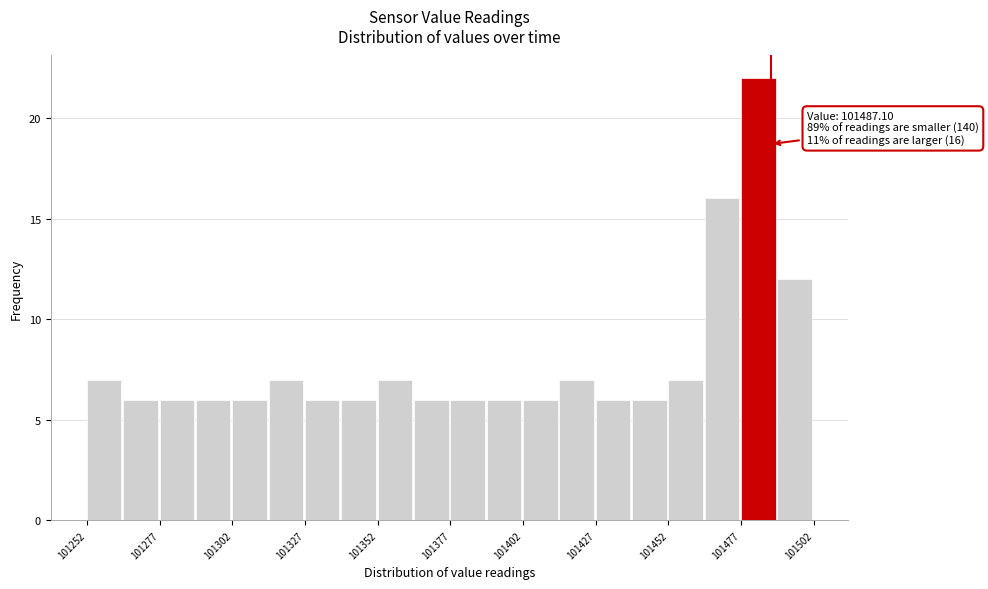

Around what value on the x-axis is the tallest bar? Give the approximate position of its centre, as read against the axis.

101485